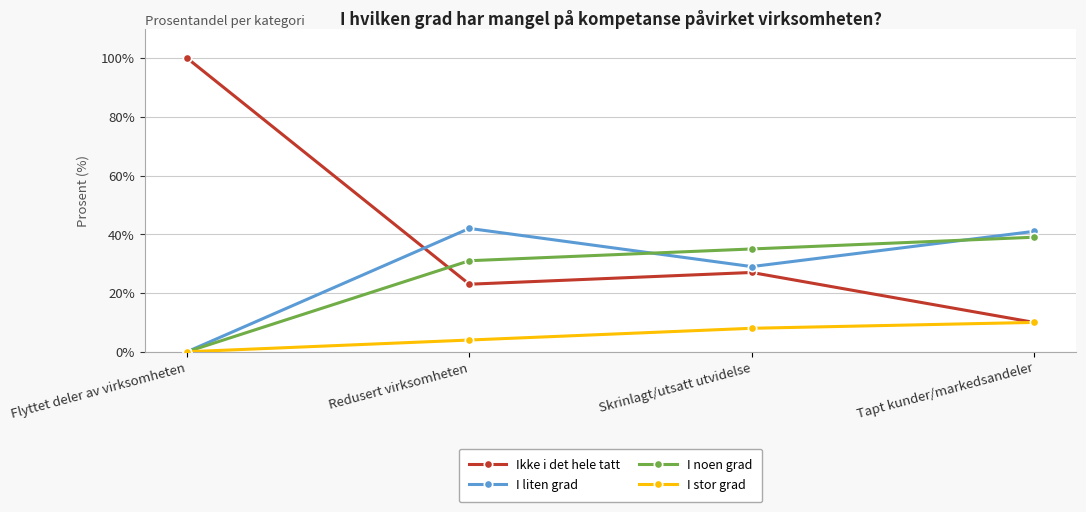

Which series has the largest range (max minus min)?

Ikke i det hele tatt